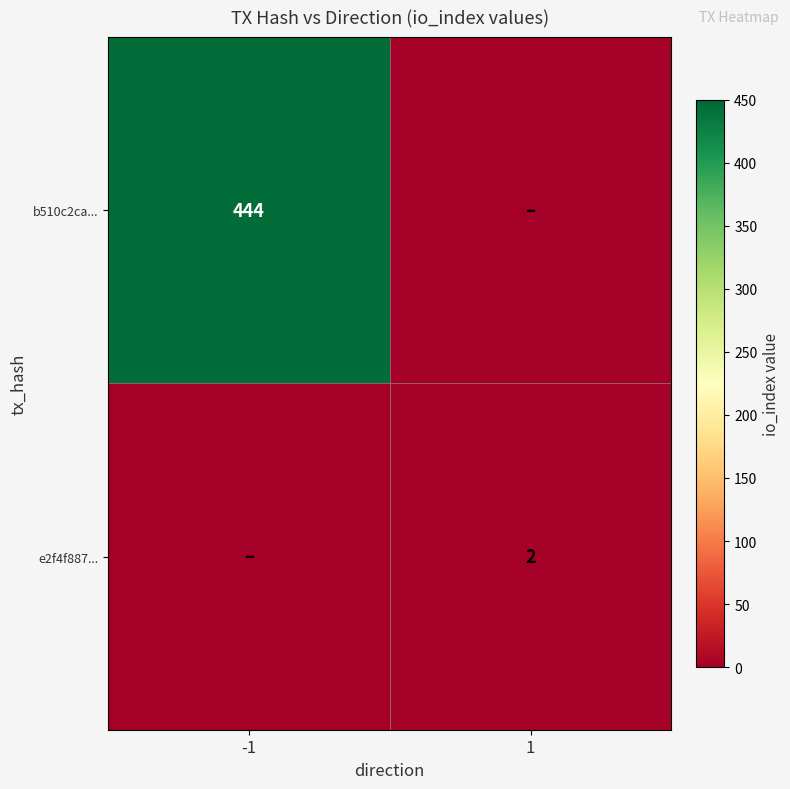

Is the value of b510c2ca... at -1 greater than the value of e2f4f887... at 1?

Yes